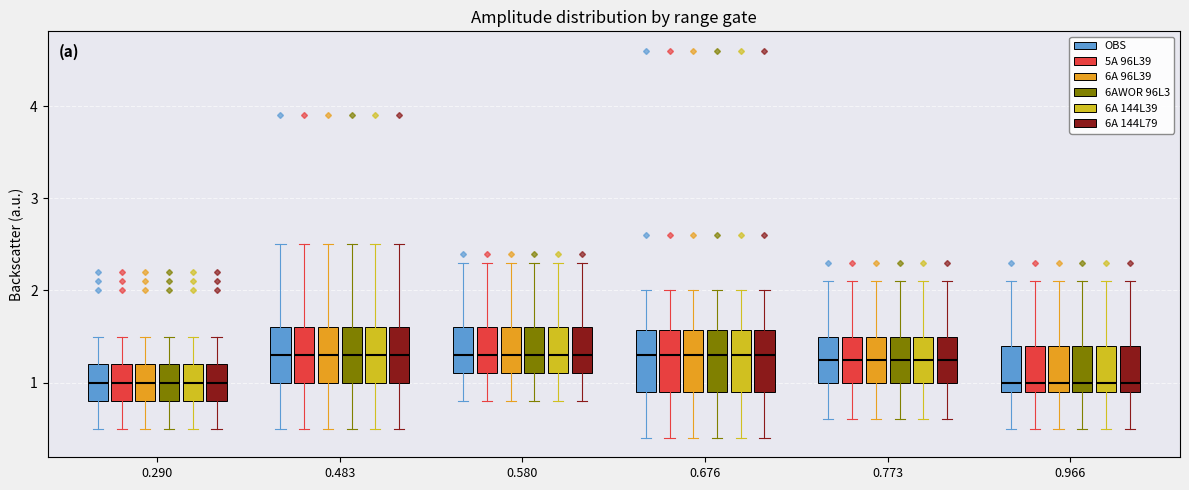

Where does the median line of the box for 0.773 (5A 96L39) sit on the y-axis? The values are not printed on the chart, so give them approximately, as read against the axis.

1.3